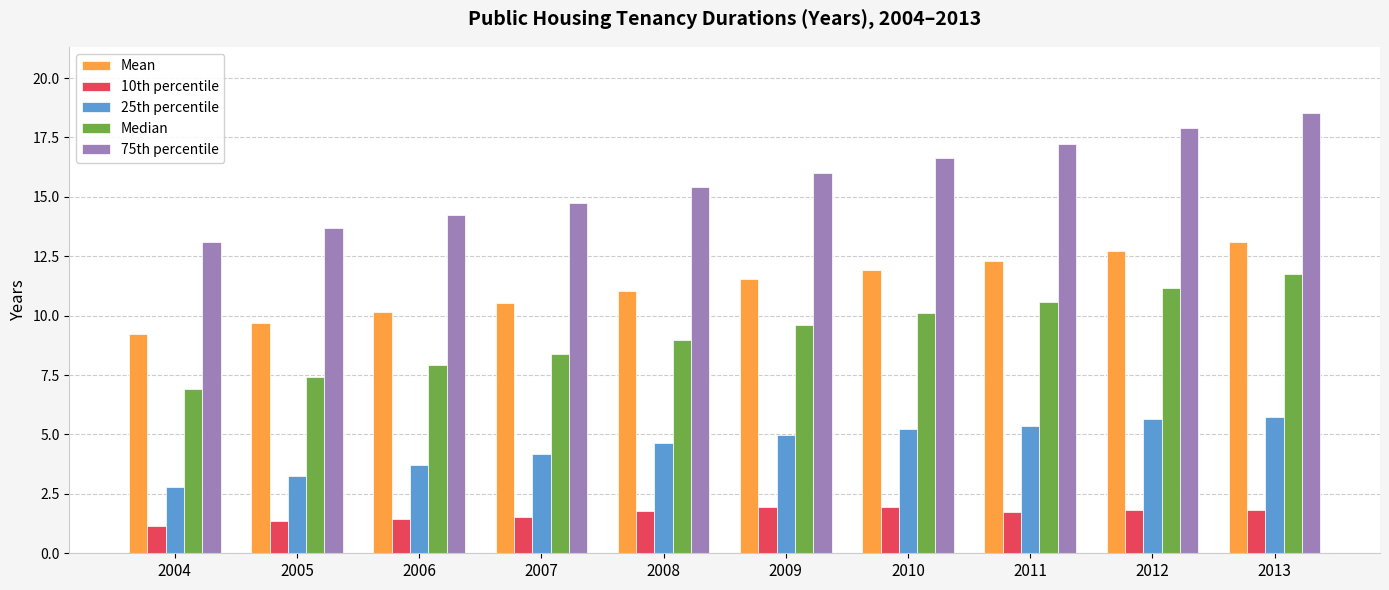

At how many categories does at least one series exceed 4?

10